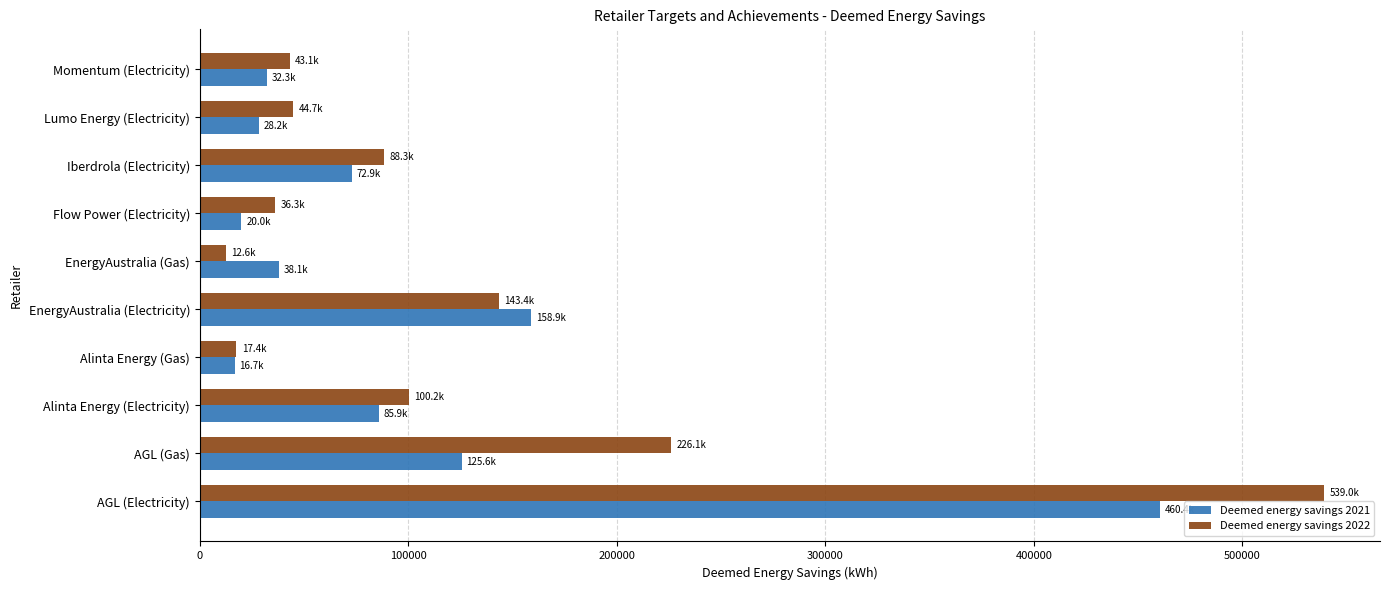

Which series has the largest range (max minus min)?

Deemed energy savings 2022